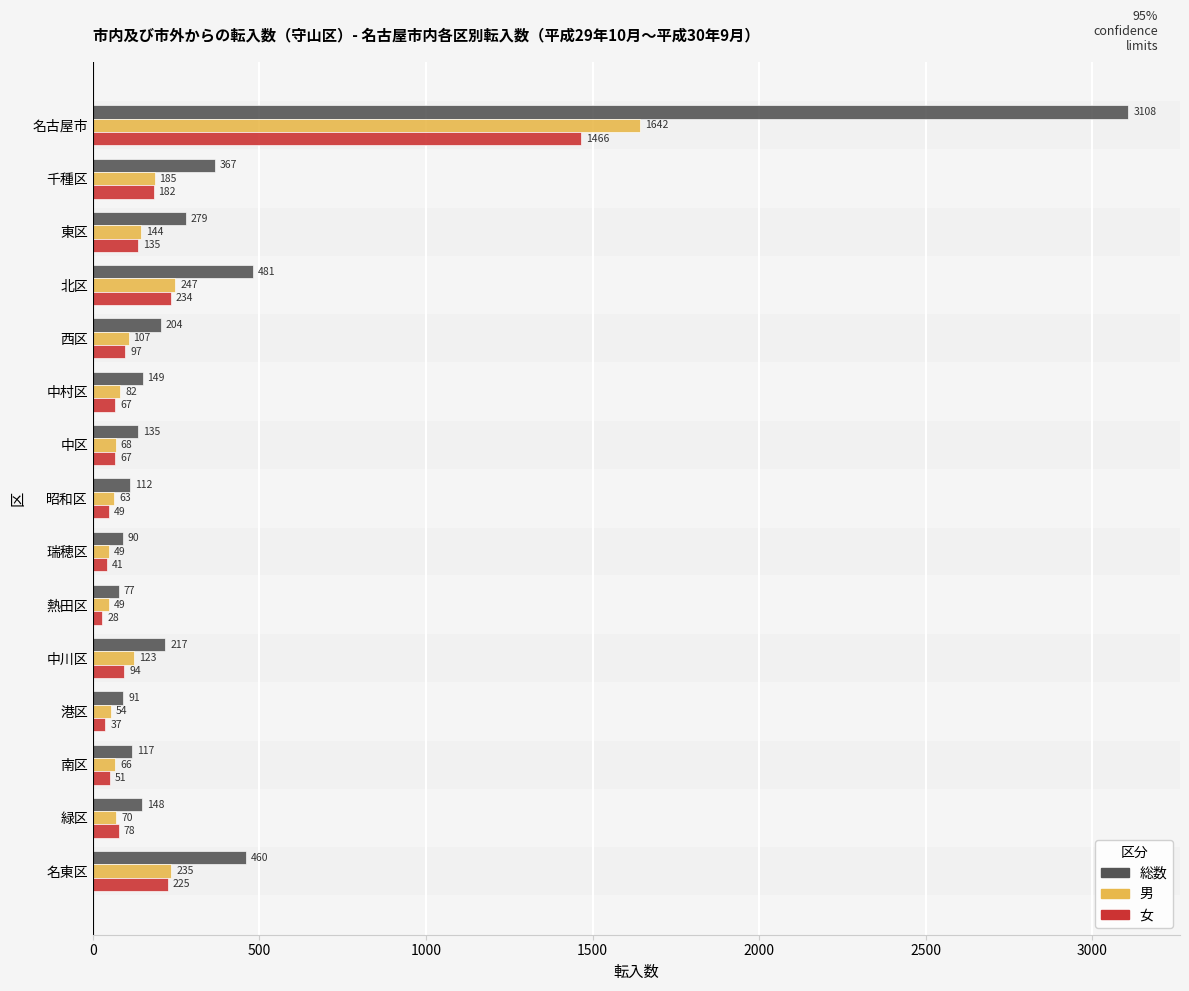

What is the sum of the 女 values at 昭和区 and 中区?

116